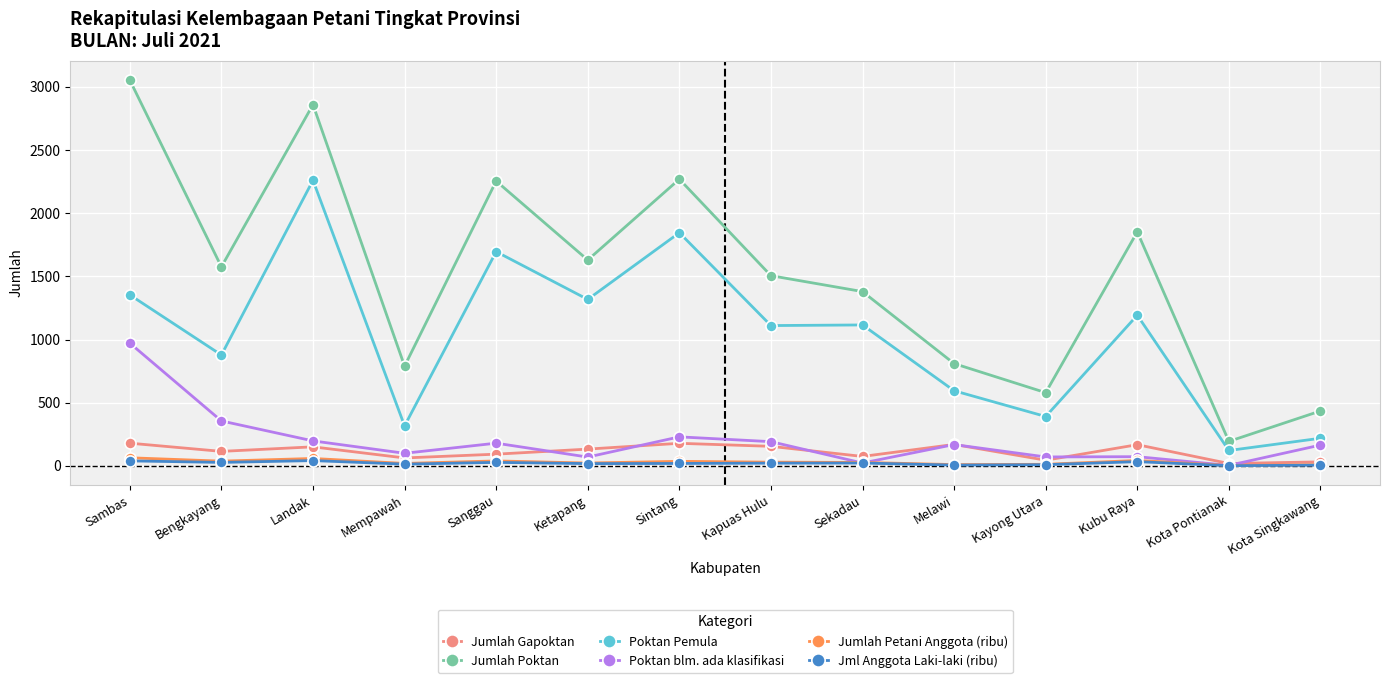

Read the Jumlah Poktan value at Sekadau.

1380.0